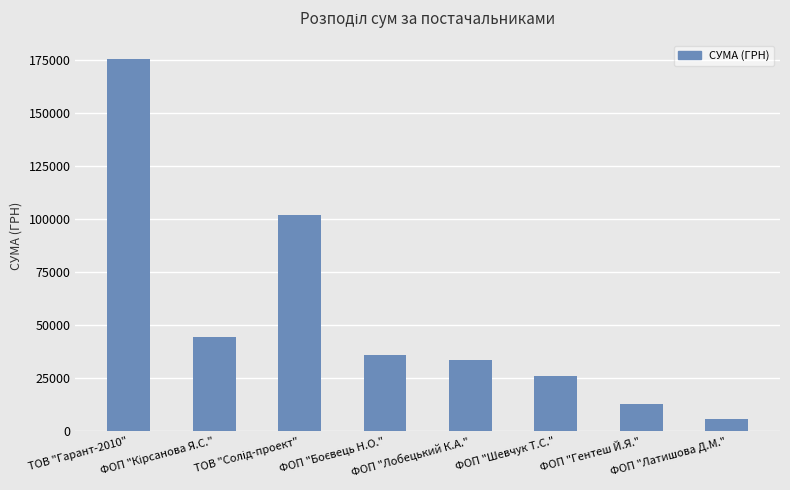

What is the average value?

54518.1